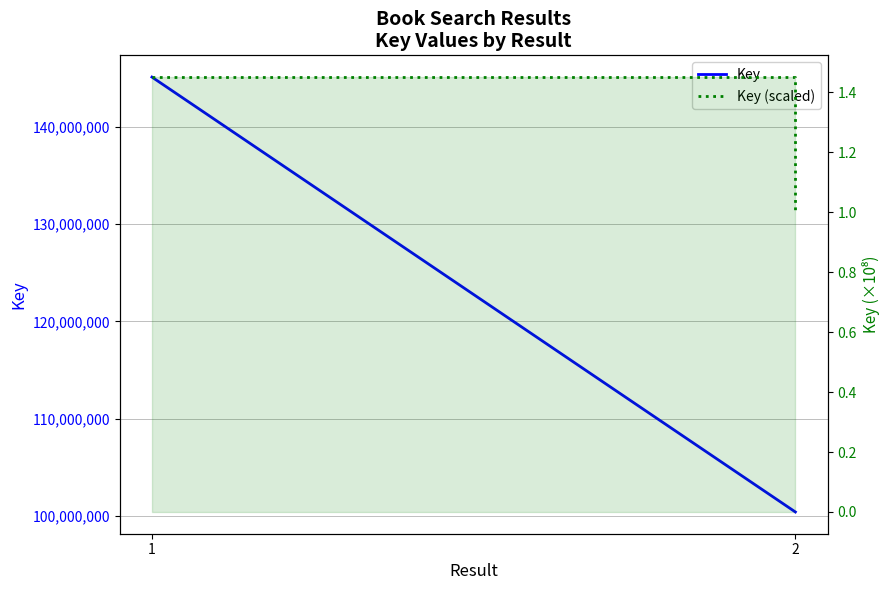

List the labels in order of Key (scaled) value, largest first.

1, 2